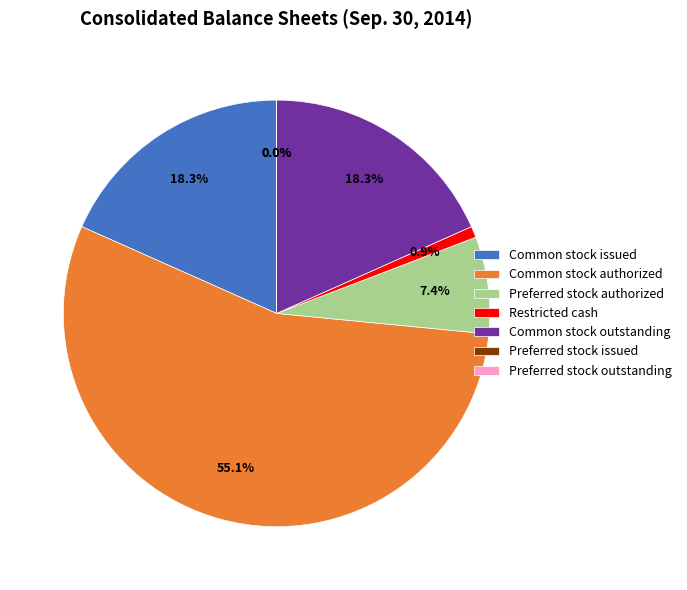

What percentage do Common stock, shares authorized and Restricted cash together represent?

56.0%